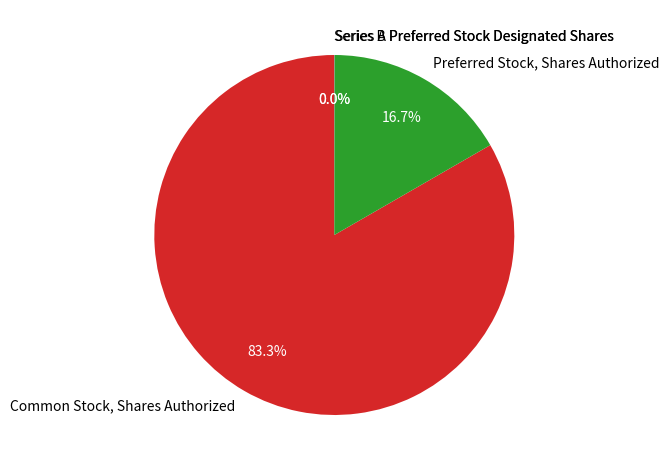

Which category has the biggest portion of the pie?

Common Stock, Shares Authorized